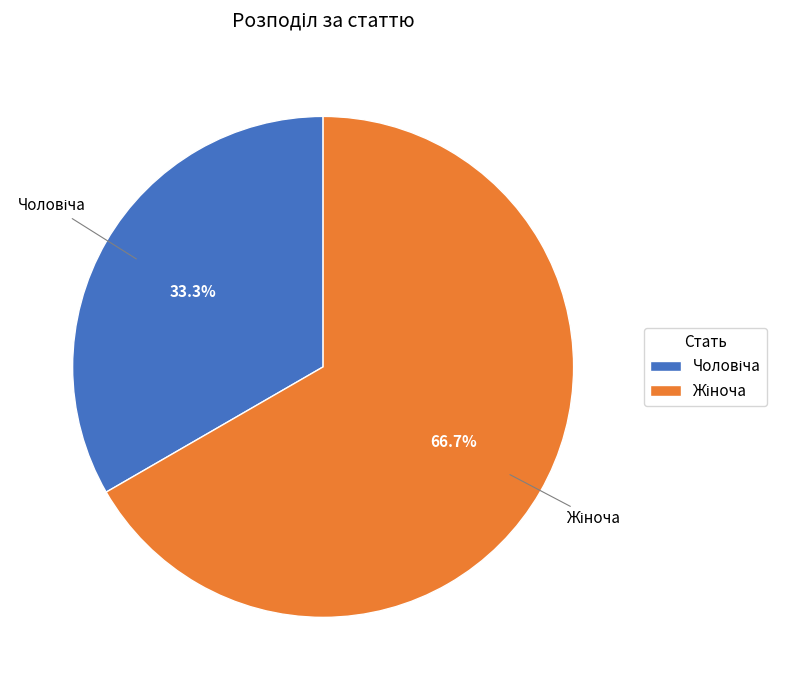

Is there a majority slice in this chart?

Yes